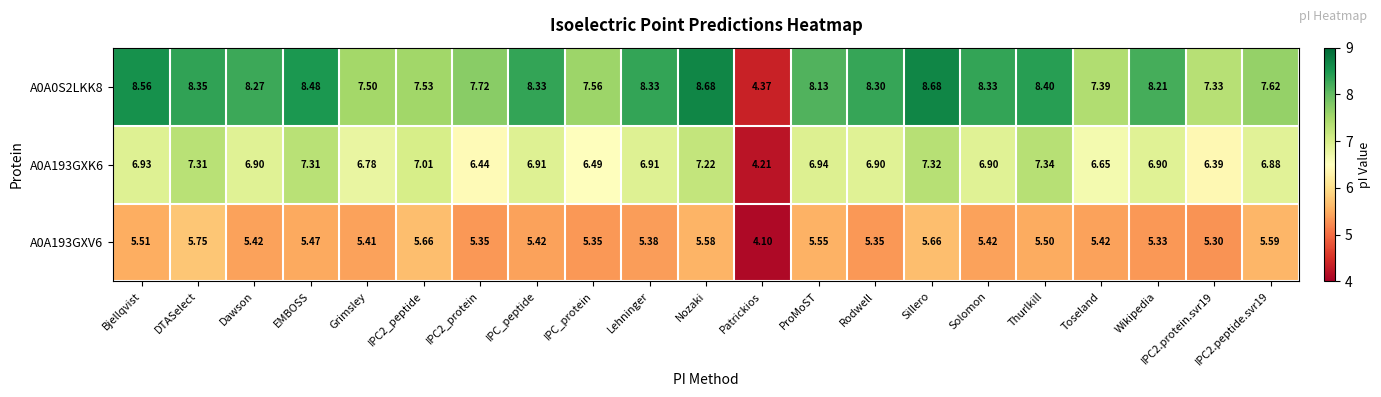

Is the value of A0A193GXV6 at Toseland greater than the value of A0A0S2LKK8 at IPC_peptide?

No